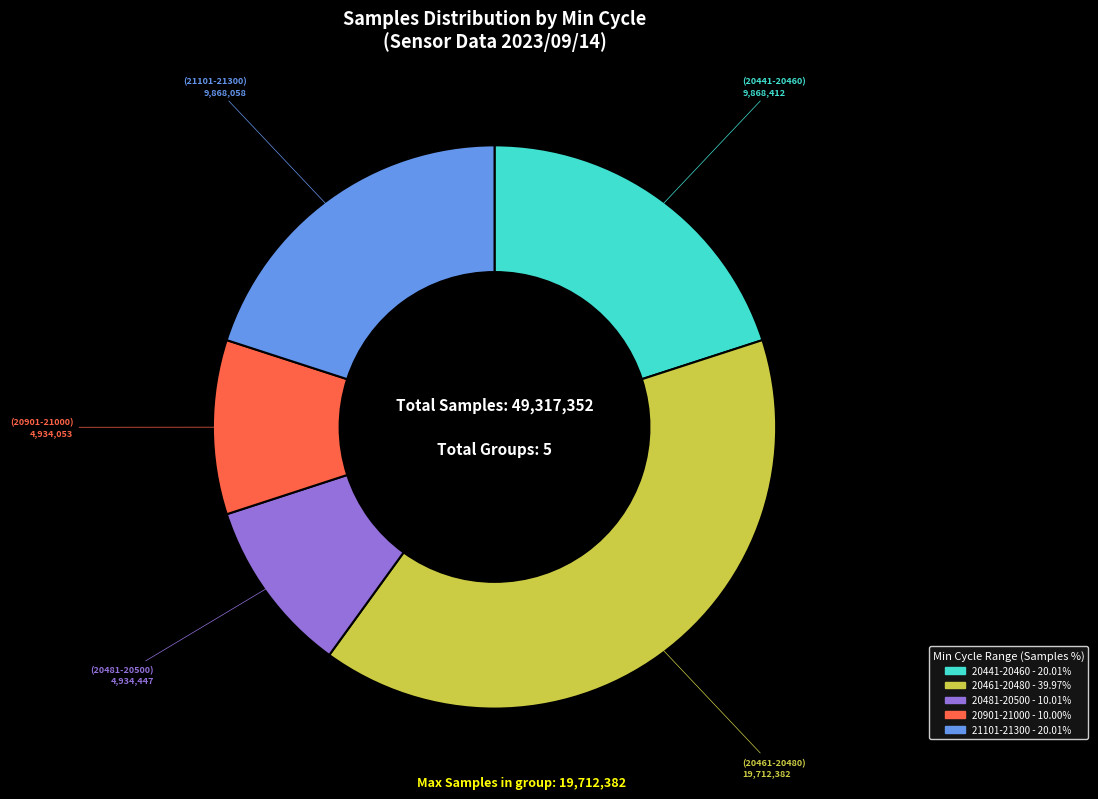

Is there any slice that represents more than half of the pie?

No